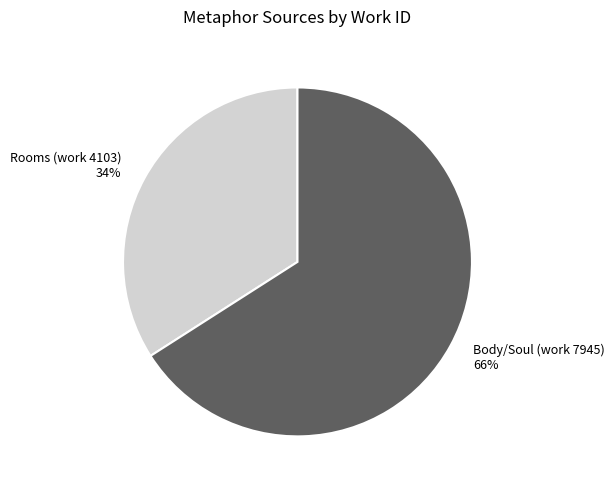

What is the largest slice in the pie chart?

Body/Soul (work 7945)